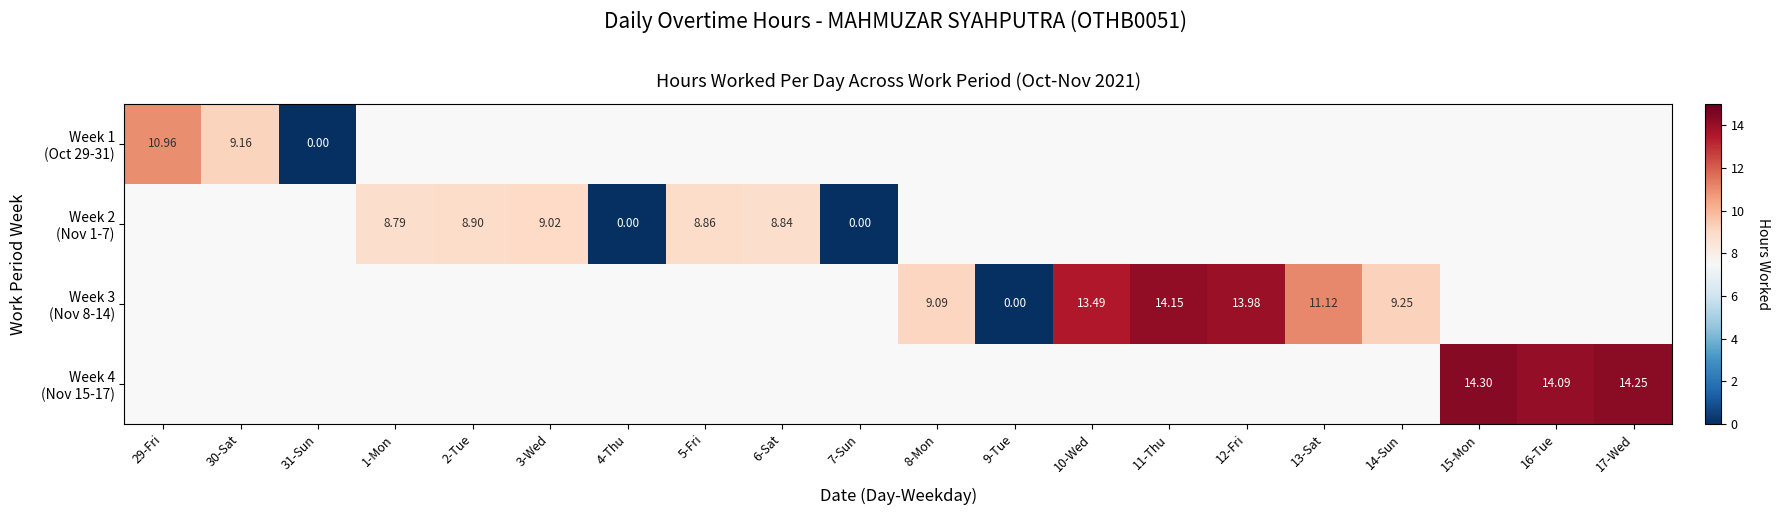

The Week 1 (Oct 29-31) series shows 16.3 at 29-Fri. True or false?

False